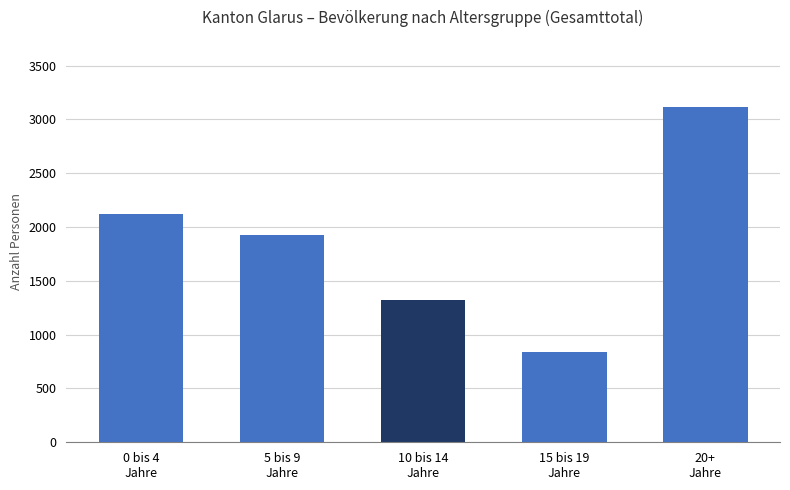

What is the greatest value displayed?

3115